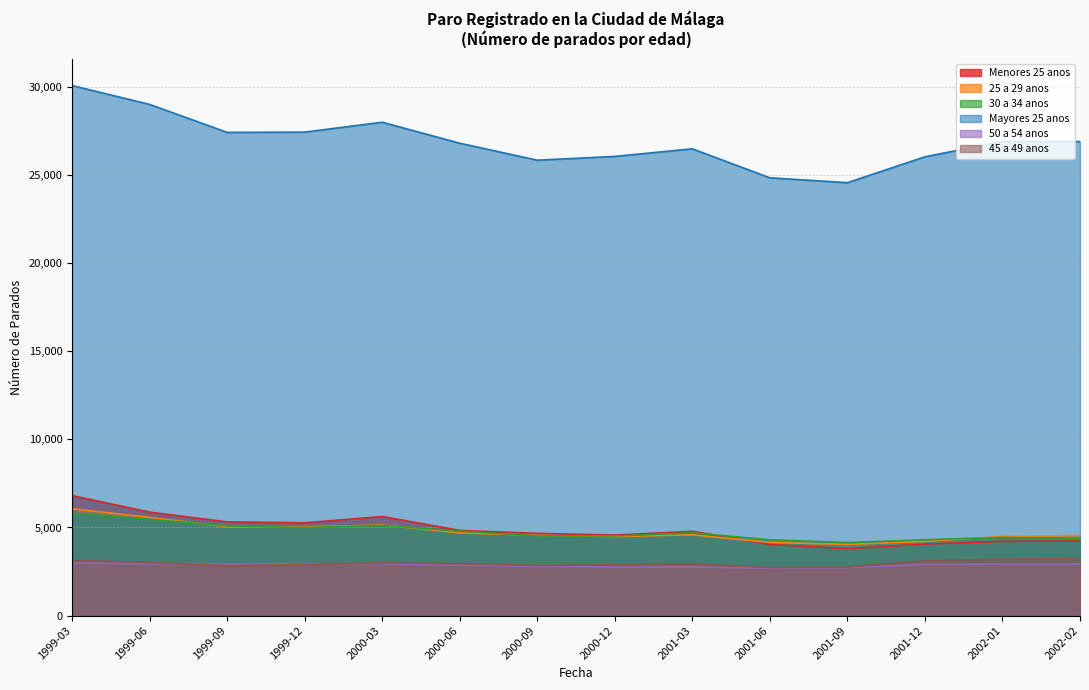

Where does the Mayores 25 anos series first go above 26497?

1999-03